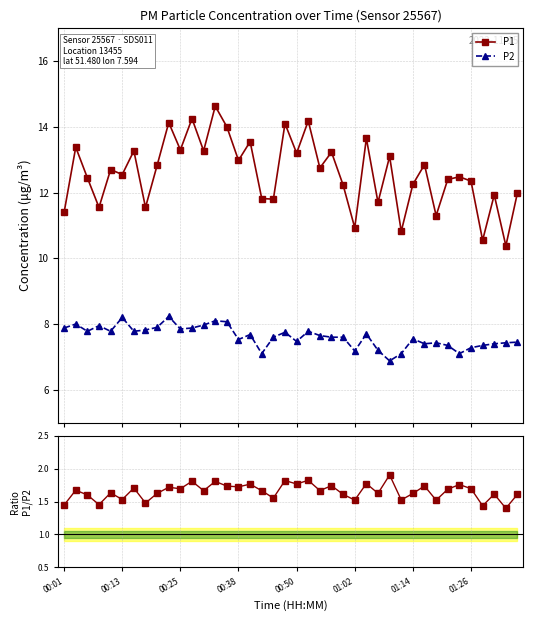

Which category has the lowest value in the P2 series?

28